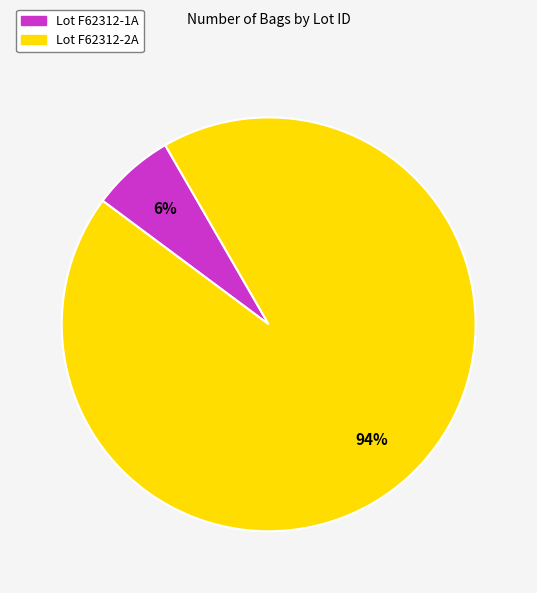

Is there a majority slice in this chart?

Yes